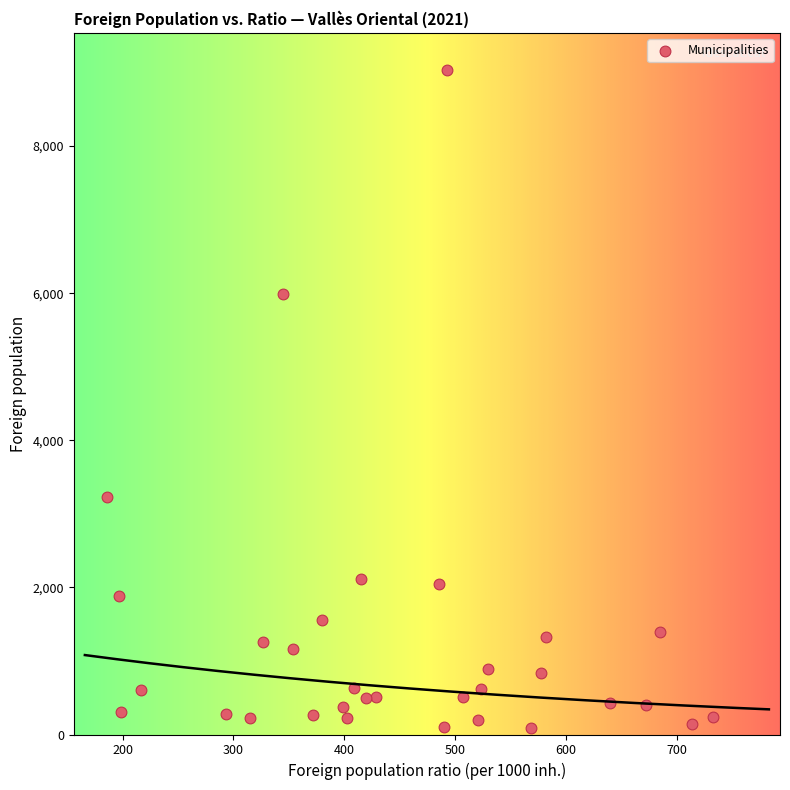

What is the range of X values (max minus min)?

547